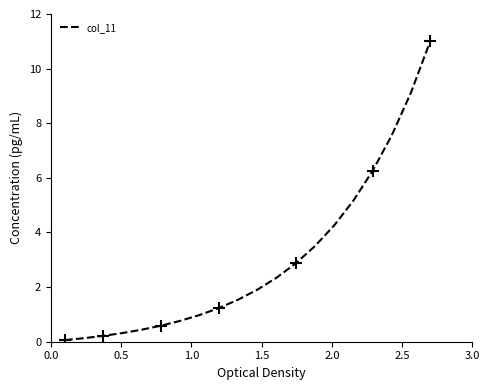

What is the value of the 20th point from the left?

11.0